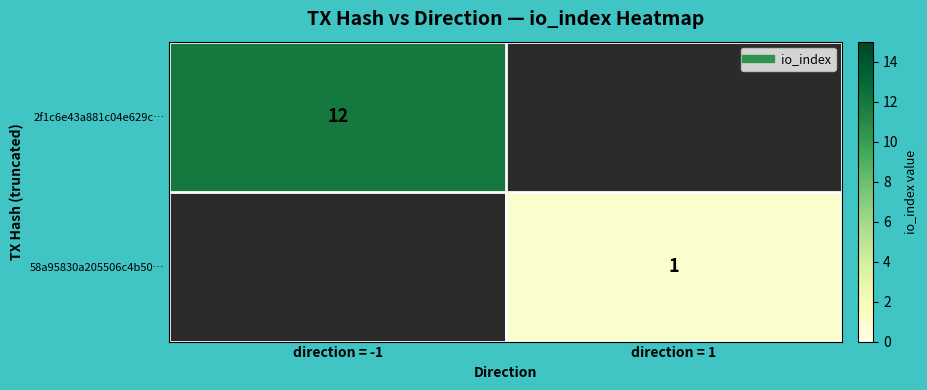

Is the value of 58a95830a205506c4b50… at direction = 1 greater than the value of 2f1c6e43a881c04e629c… at direction = -1?

No